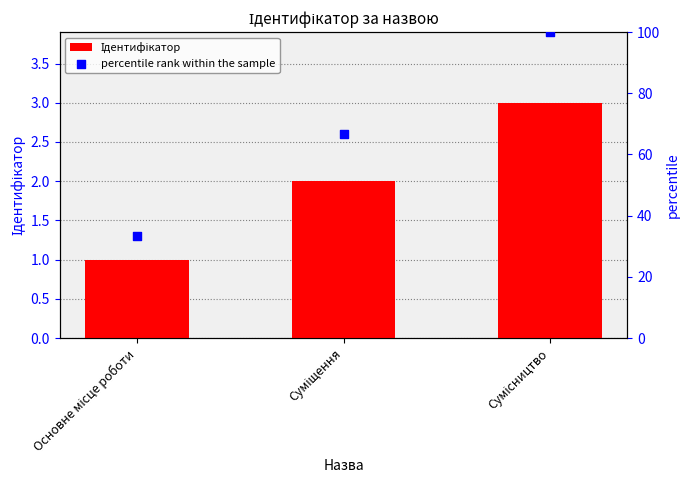

Which series has the largest total across all categories?

percentile rank within the sample